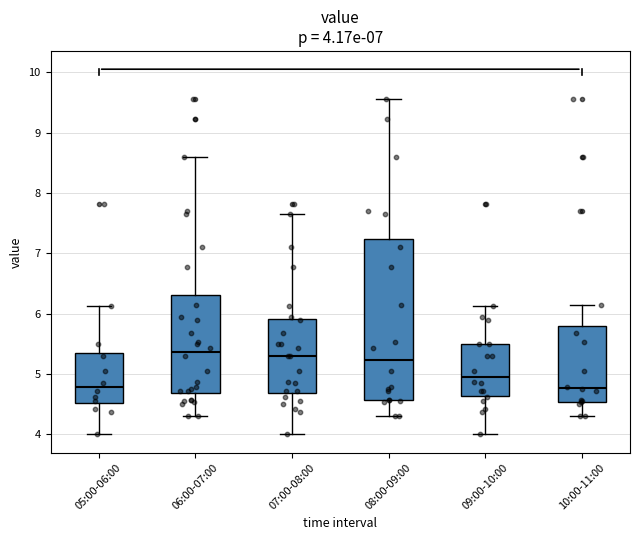

Comparing the boxes themselves (not the whiskers), which one is the tallest?

08:00-09:00